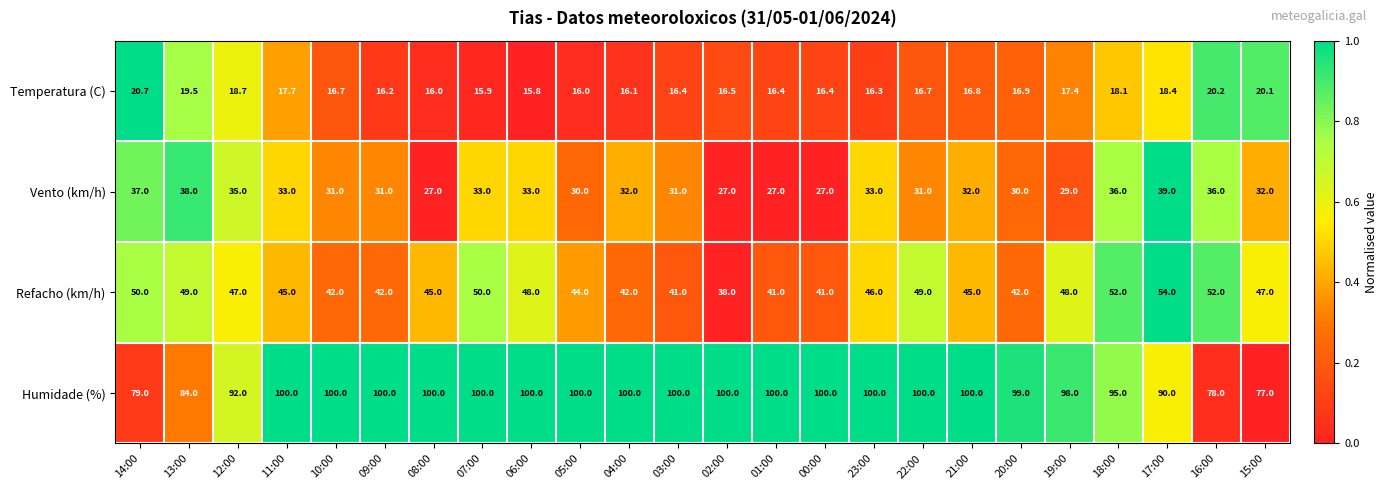

Which label corresponds to the smallest value in the chart?

06:00